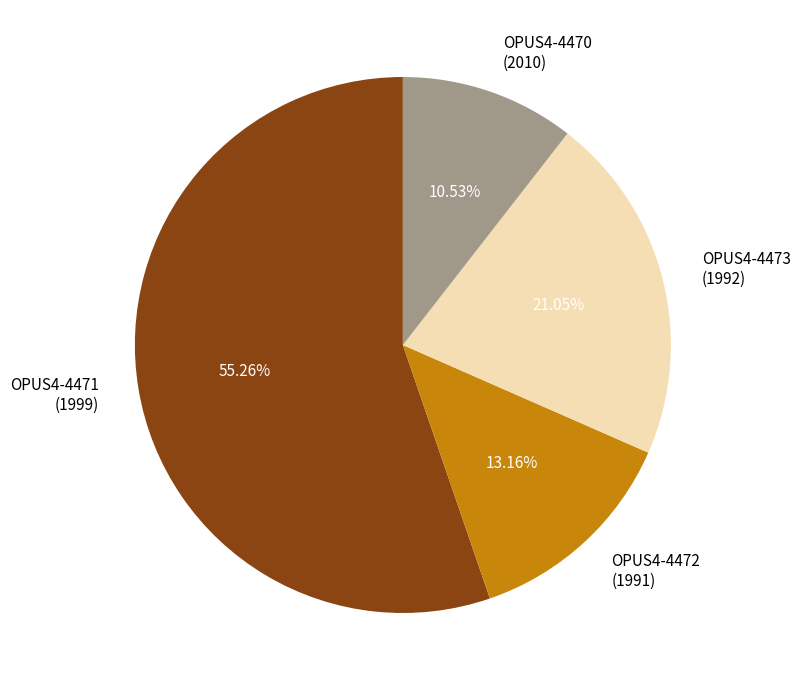

Which slice represents more than half of the pie?

OPUS4-4471 (1999)